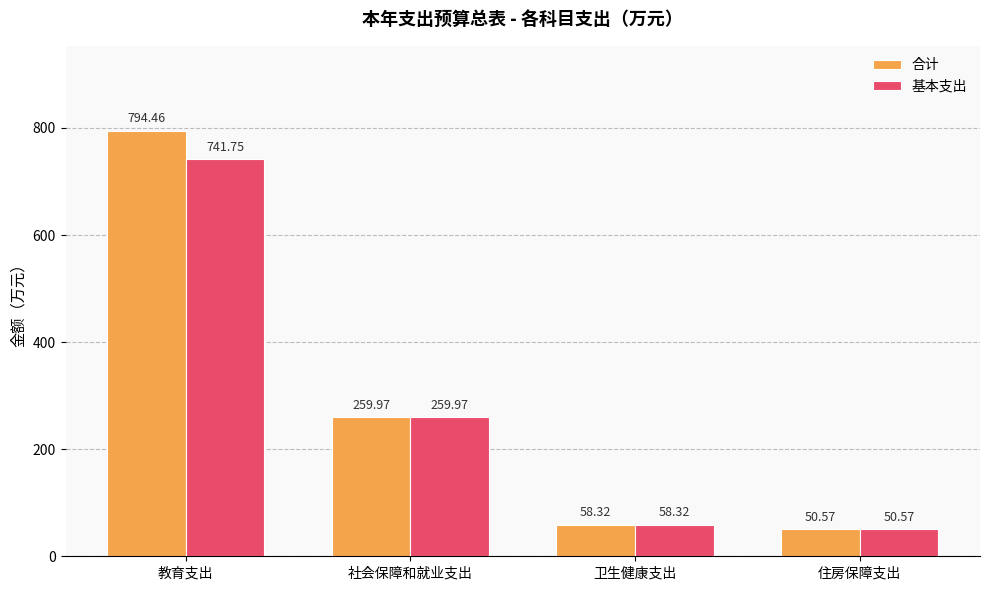

At which label does 基本支出 reach its peak?

教育支出